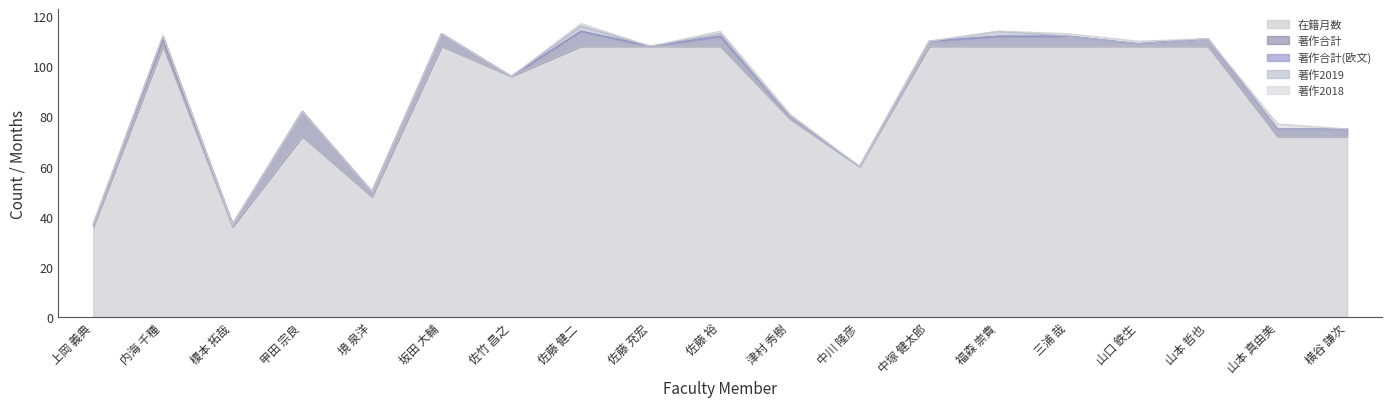

Rank the series by their maximum value, from lowest to highest.

著作合計(欧文), 著作2019, 著作2018, 著作合計, 在籍月数